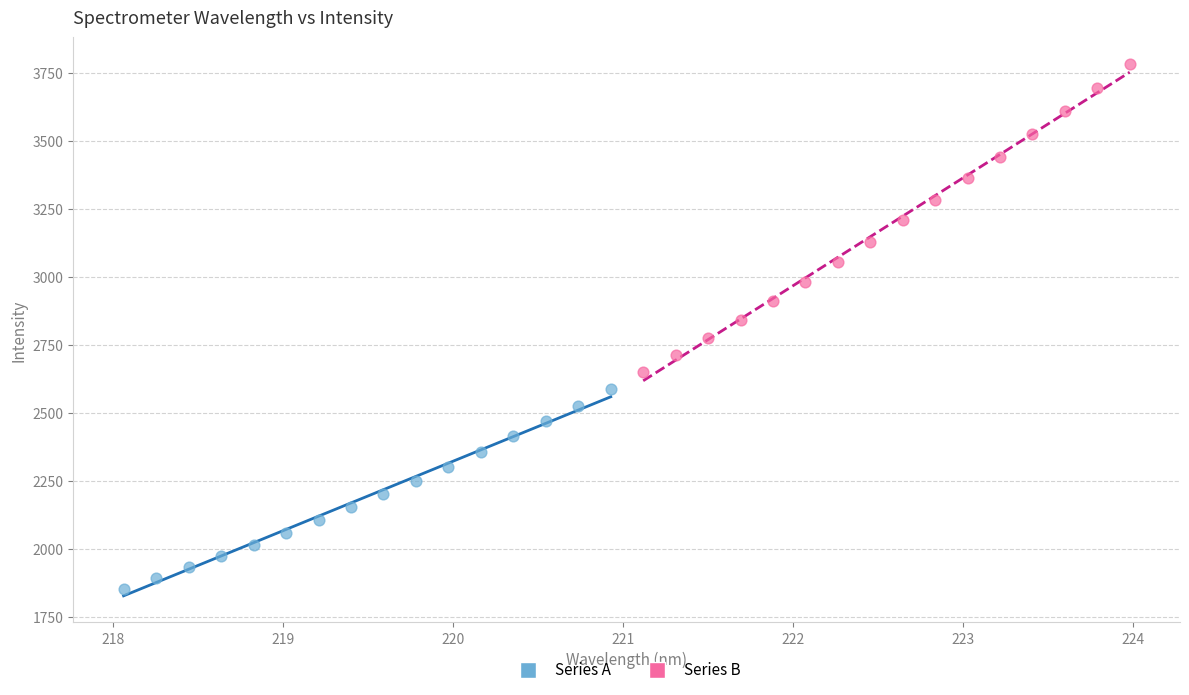

Which series has the largest Y range (max minus min)?

Series B